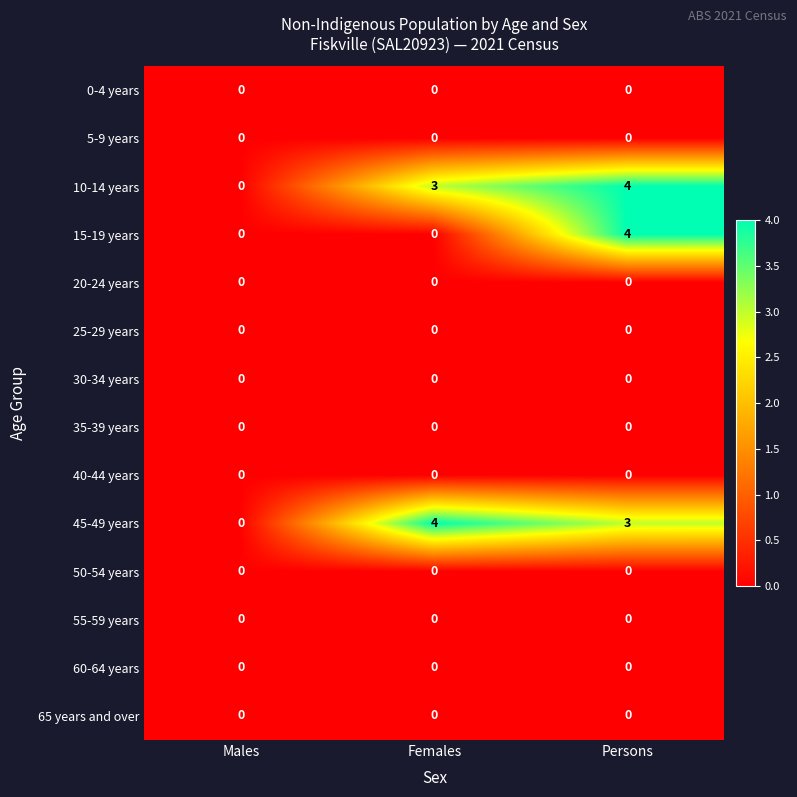

Which series changed the most between Males and Females?

45-49 years